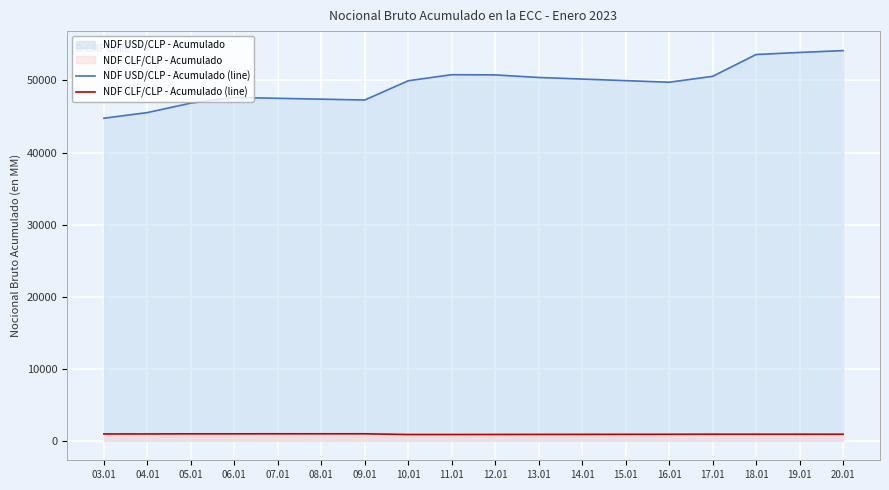

Is the value of NDF USD/CLP - Acumulado (line) at 12.01 greater than the value of NDF CLF/CLP - Acumulado (line) at 13.01?

Yes